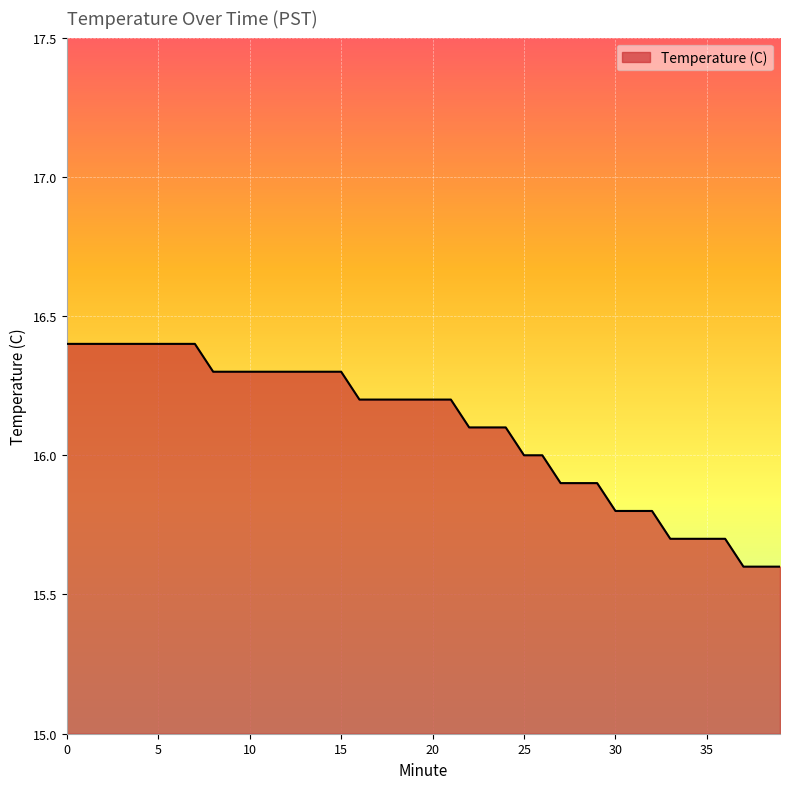

What is the difference between the maximum and minimum values?

0.8